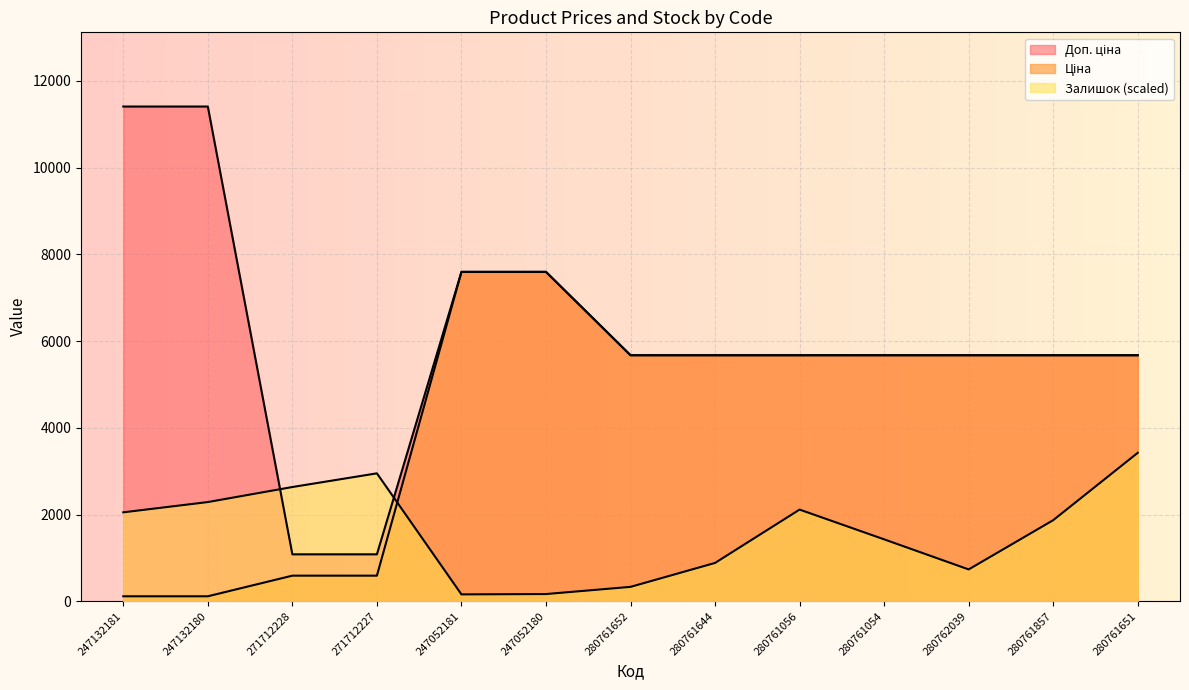

Which series ends up on top after the final intersection of Доп. ціна and Залишок?

Доп. ціна